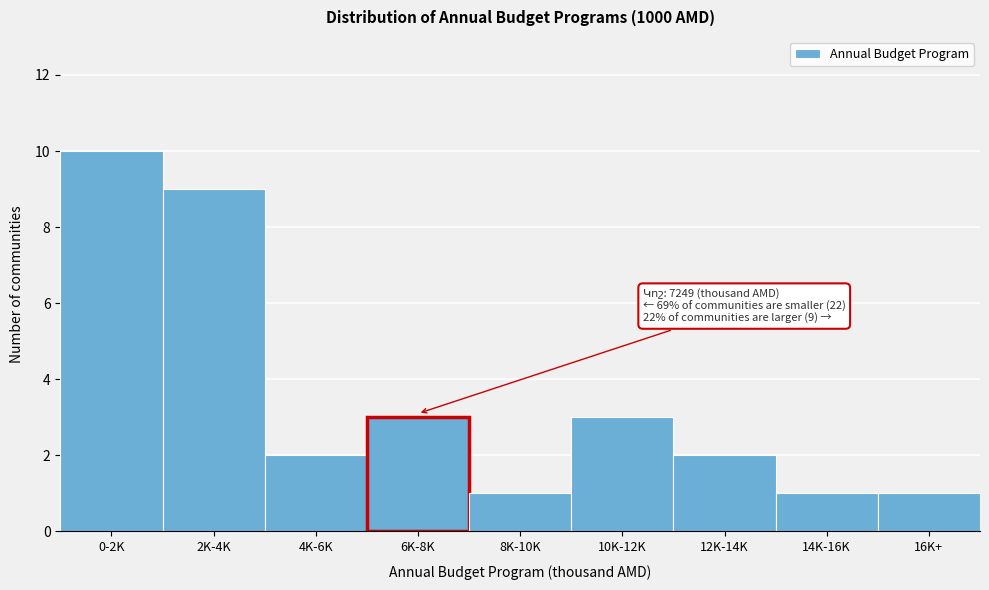

Reading left to right, transcribe all the data shown in this chart.

0-2K=10	2K-4K=9	4K-6K=2	6K-8K=3	8K-10K=1	10K-12K=3	12K-14K=2	14K-16K=1	16K+=1